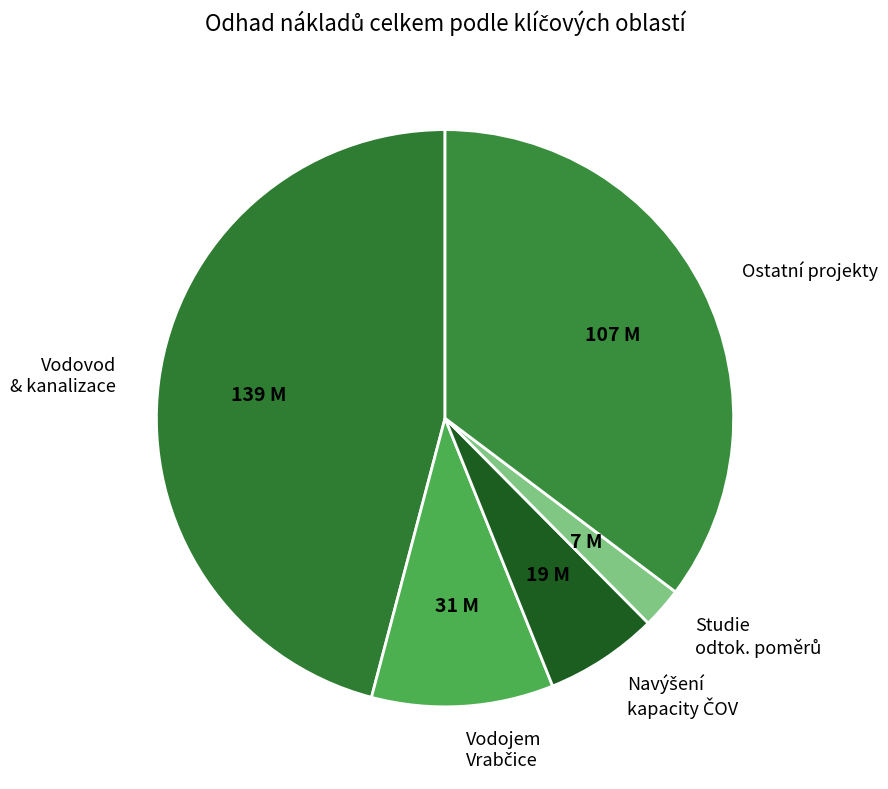

Which slice is the largest?

Vodovod & kanalizace